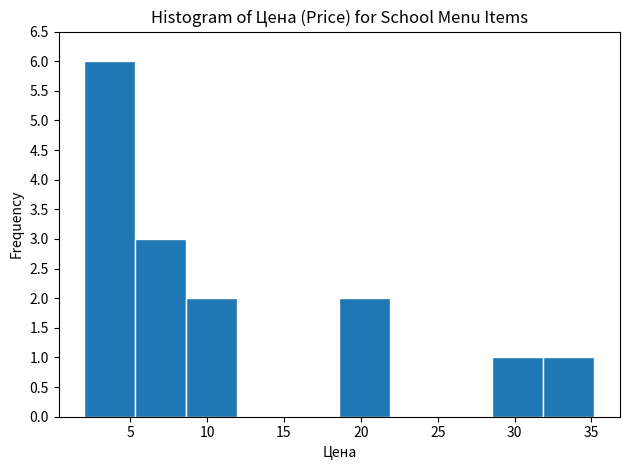

How tall is the bar that spans 32.0 to 35.0 on the x-axis? Neither the bar edges nor the heights are printed on the chart, so give them approximately, as read against the axes.

1